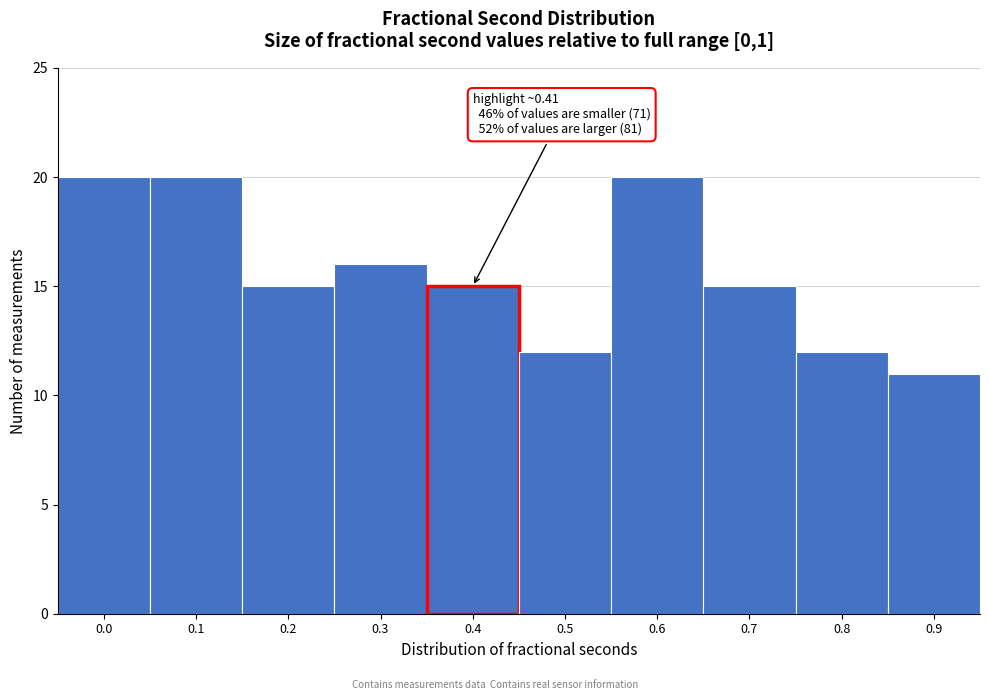

Reading right to left, what are all the values shown in this chart?

0.9=11	0.8=12	0.7=15	0.6=20	0.5=12	0.4=15	0.3=16	0.2=15	0.1=20	0.0=20